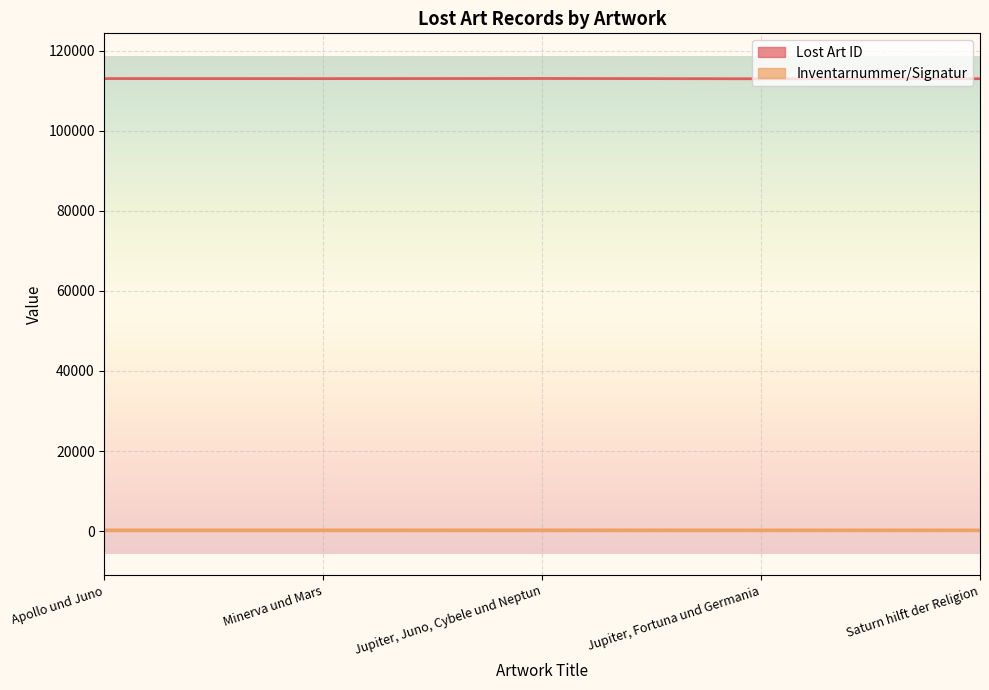

At which label does Lost Art ID first exceed 113017?

Apollo und Juno